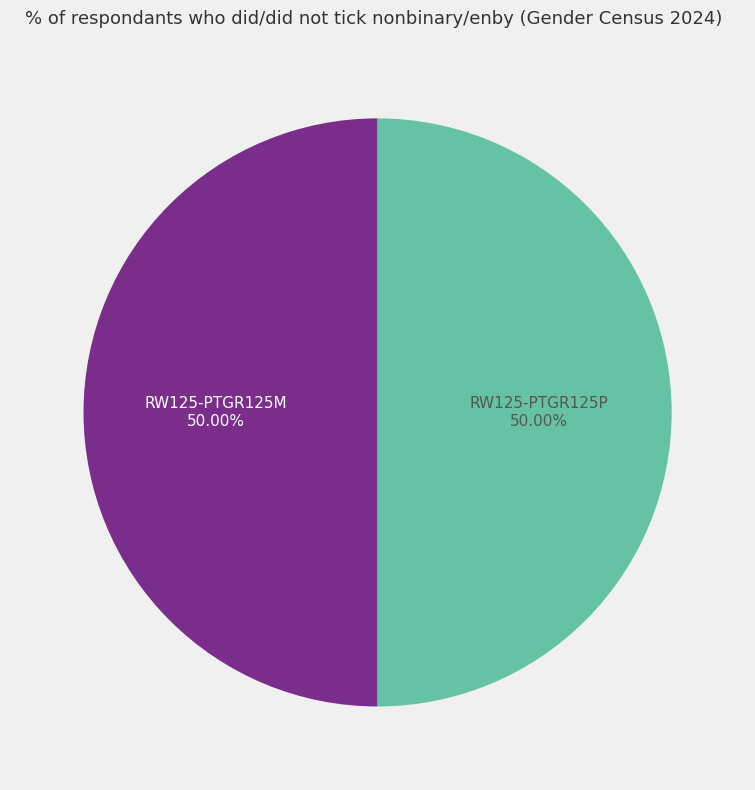

Do RW125-PTGR125M and RW125-PTGR125P together represent more than half of the pie?

Yes